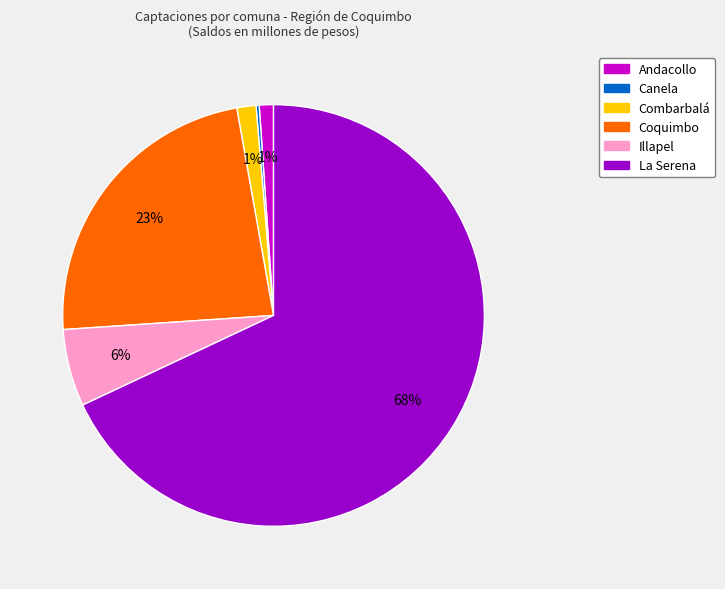

To the nearest percent, what portion does Andacollo represent?

1%